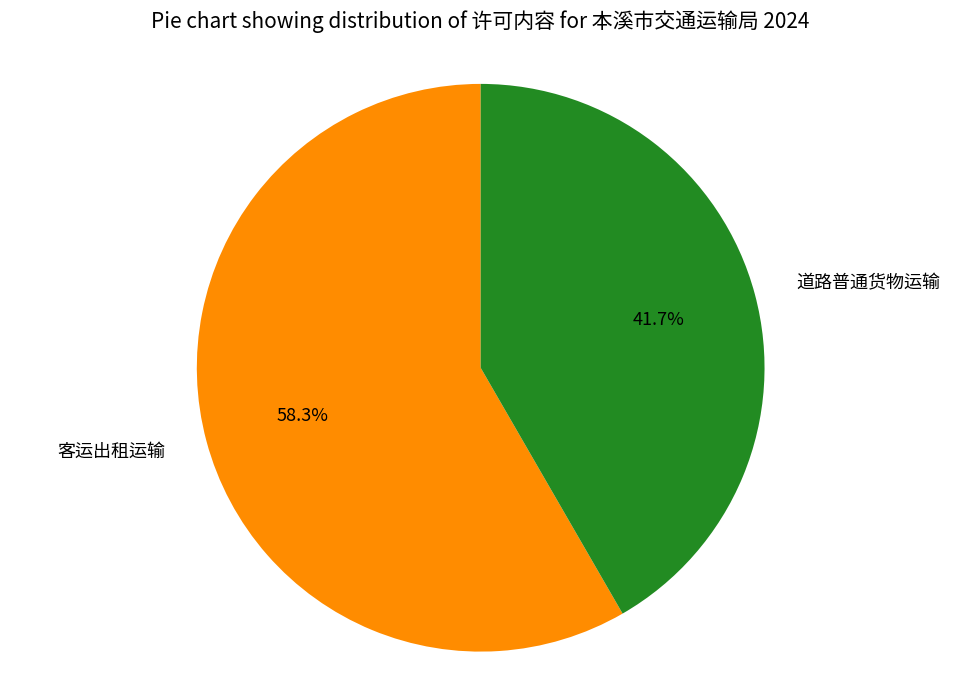

To the nearest percent, what percentage of the pie is 客运出租运输?

58%